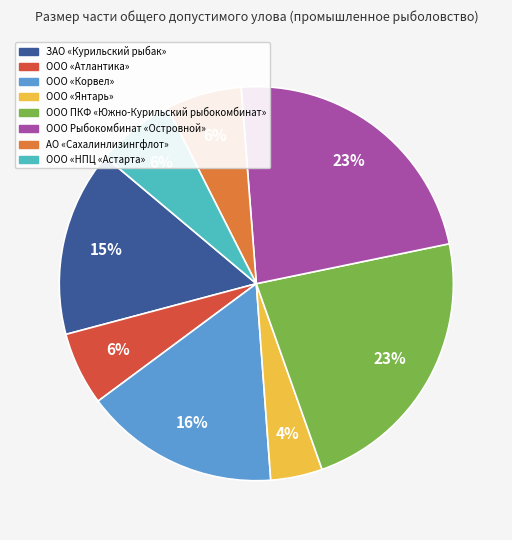

Is it true that ООО «Атлантика» is 12% of the pie?

False